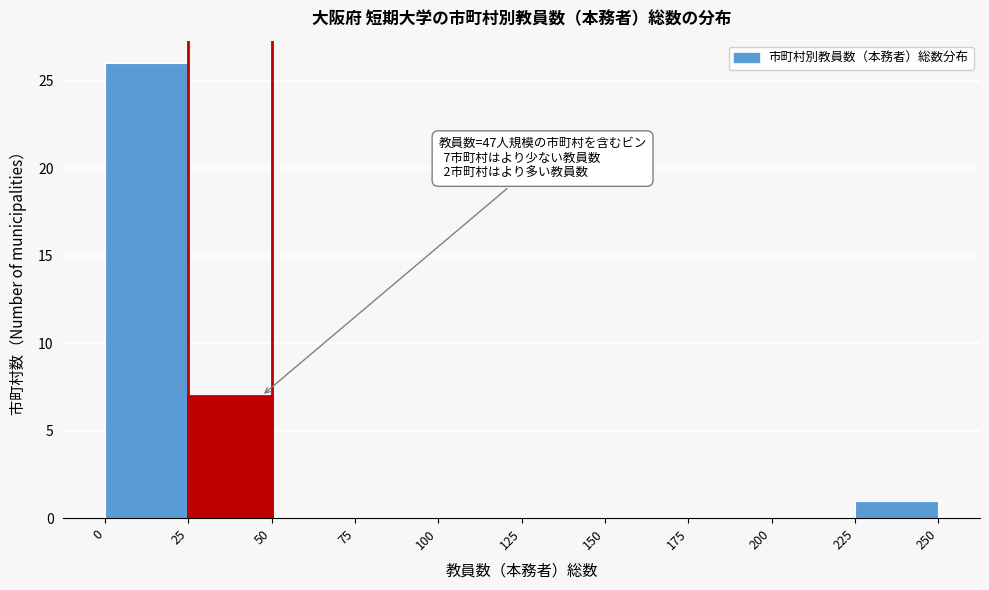

Which range on the x-axis has the tallest bar?

0 to 25